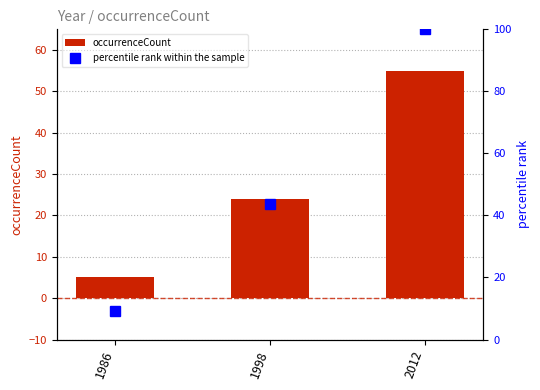

Which series has the largest total across all categories?

percentile rank within the sample